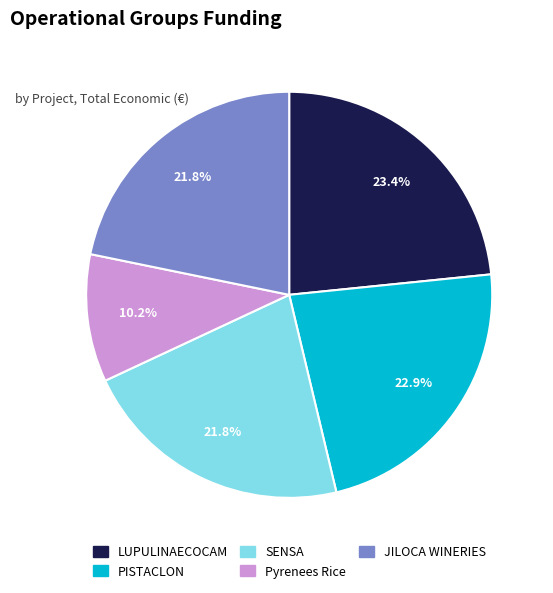

The JILOCA WINERIES slice represents 22% of the pie. True or false?

True